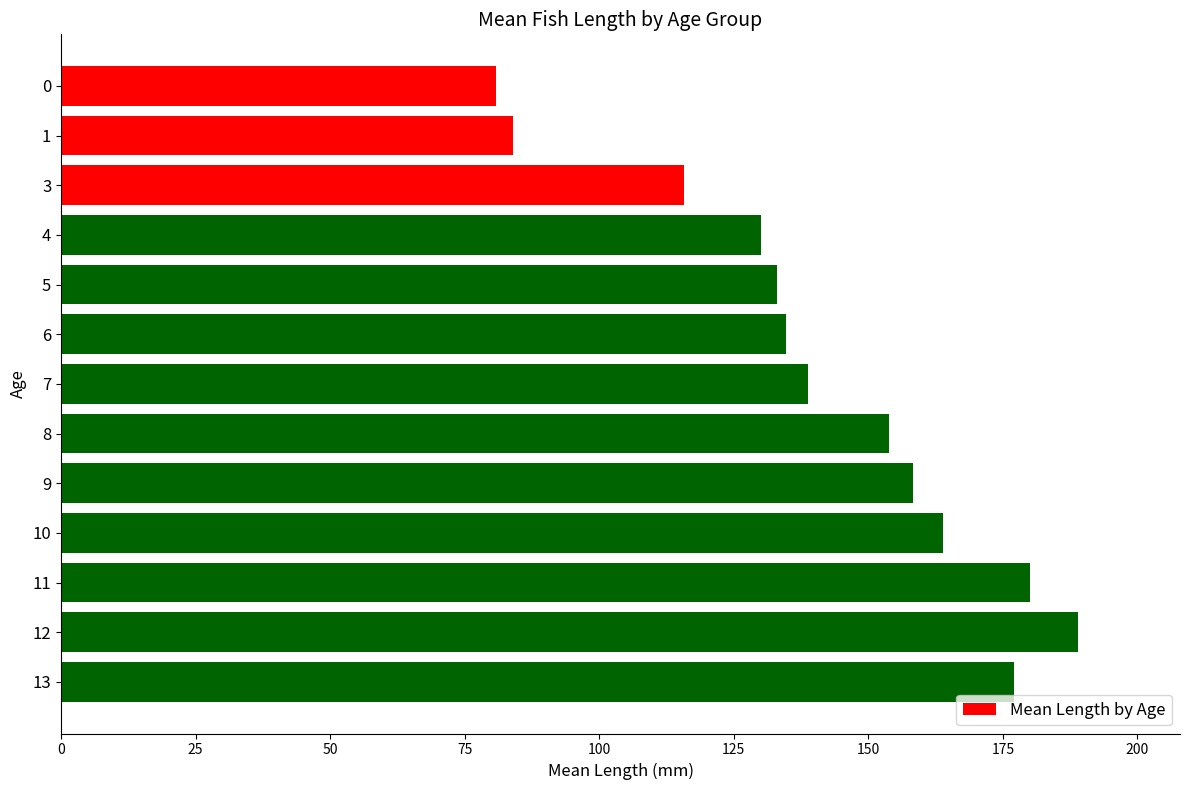

Reading top to bottom, list all the values displayed in this chart.

0=80.8	1=84.0	3=115.8	4=130.0	5=133.0	6=134.7	7=138.8	8=153.8	9=158.3	10=163.8	11=180.0	12=189.0	13=177.0